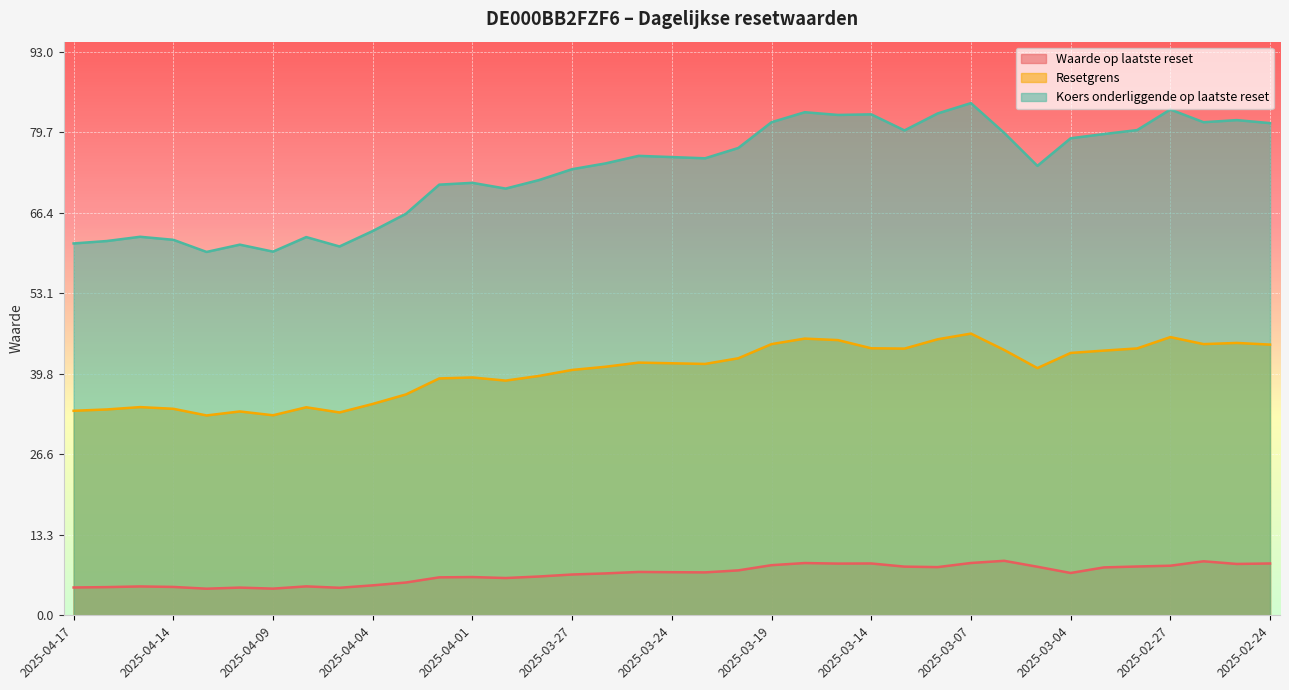

How many lines are shown in the chart?

3